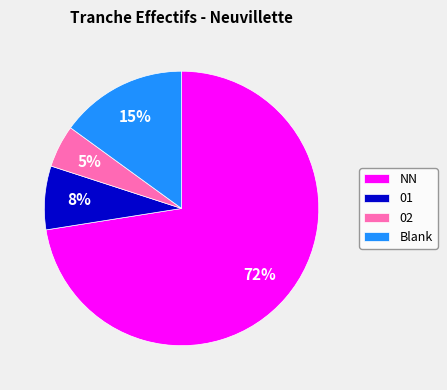

Which has a higher value, NN or 02?

NN